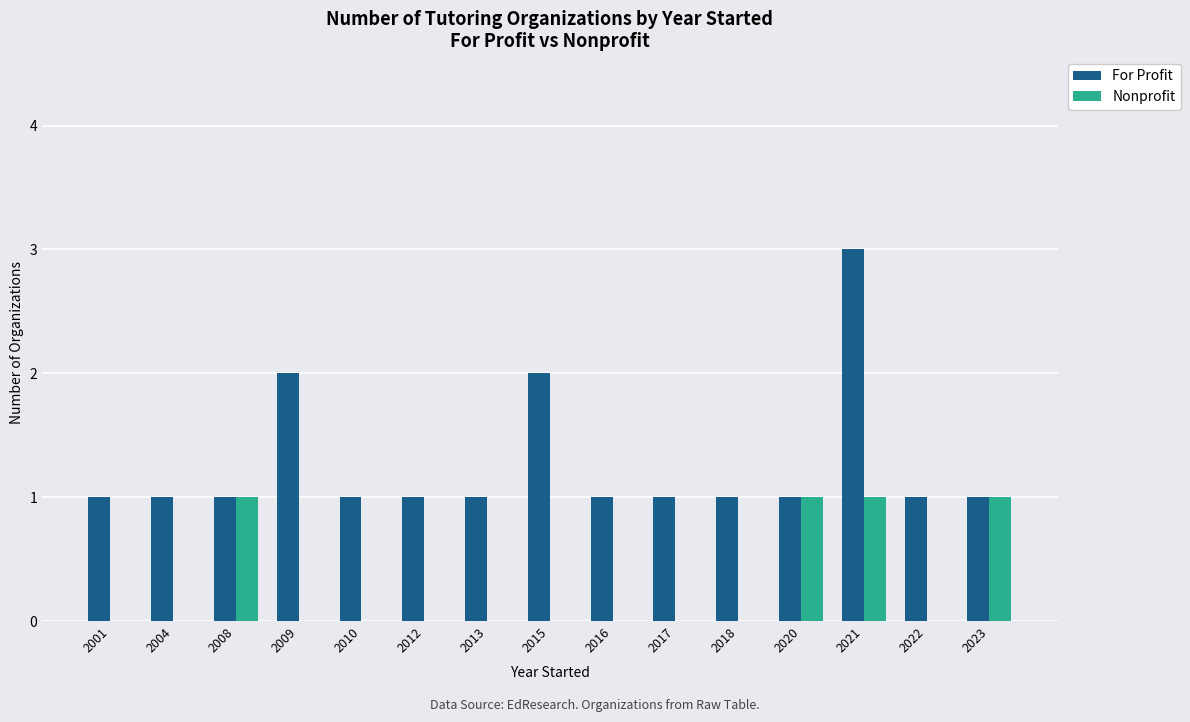

Which label corresponds to the largest value in the chart?

2021